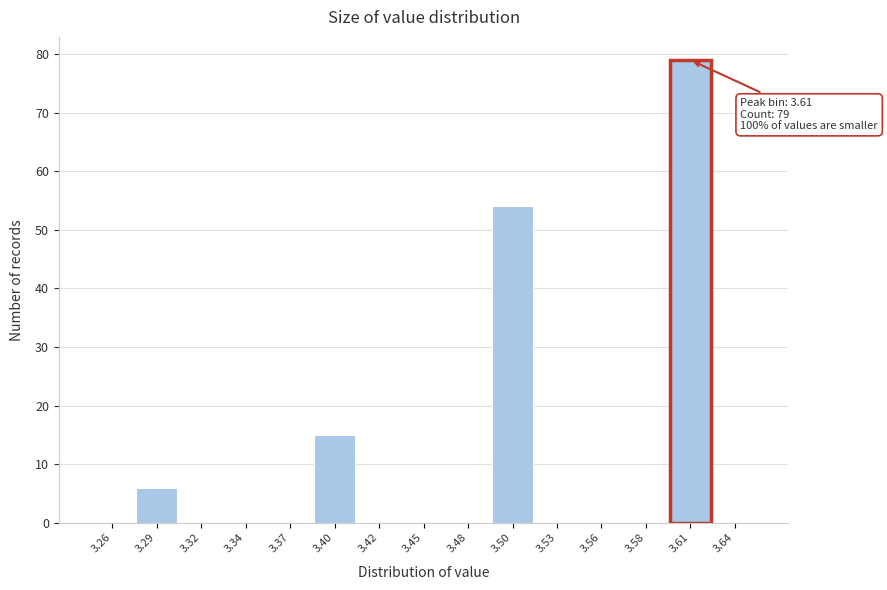

Over which range of the x-axis is the bar tallest?

3.595 to 3.625